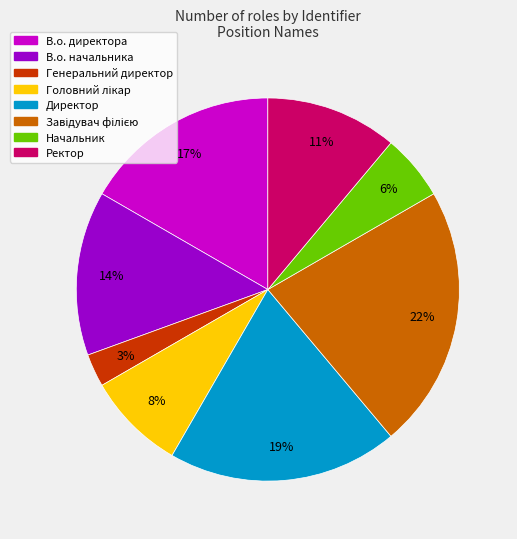

Combined, do Директор and Начальник account for over 50%?

No